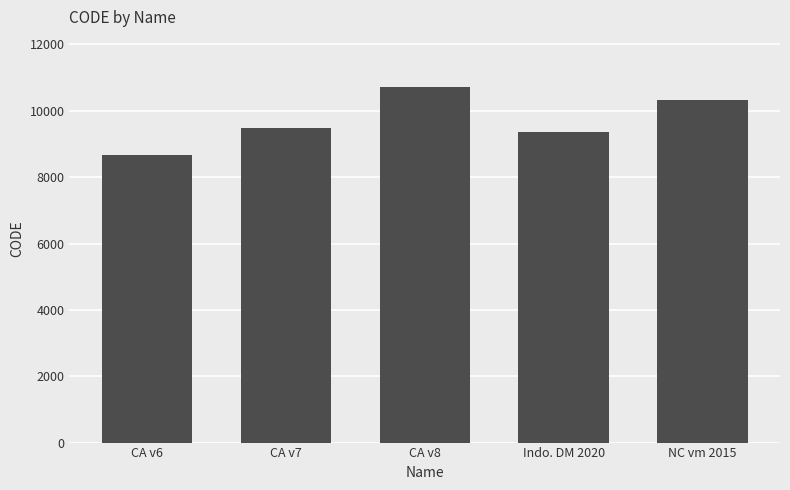

Reading left to right, transcribe all the data shown in this chart.

8676	9483	10707	9375	10323